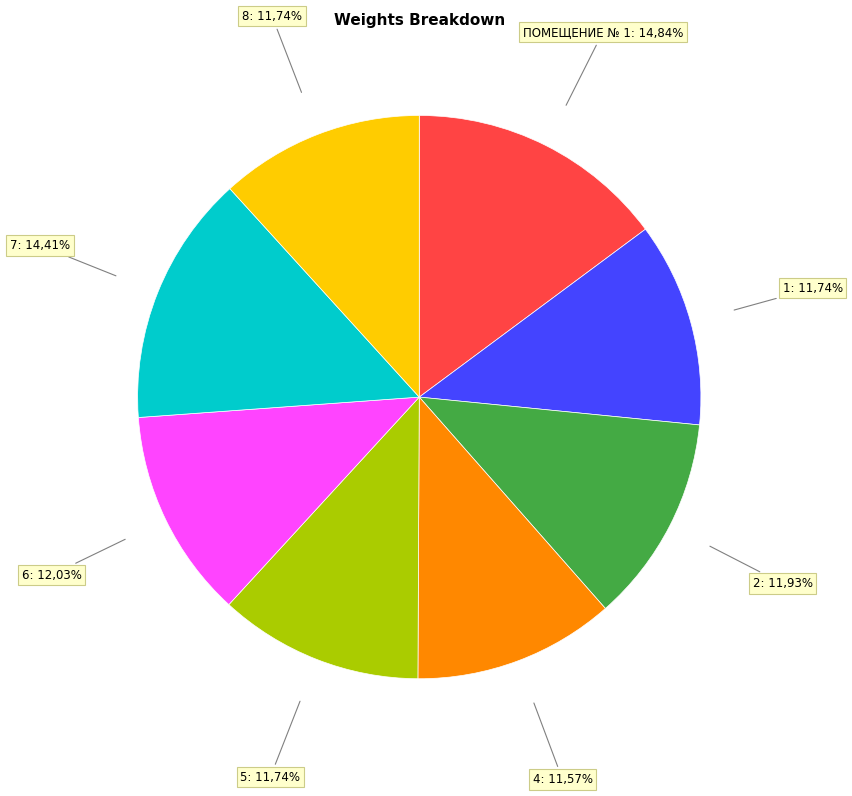

Does 2 account for over 50% of the chart?

No